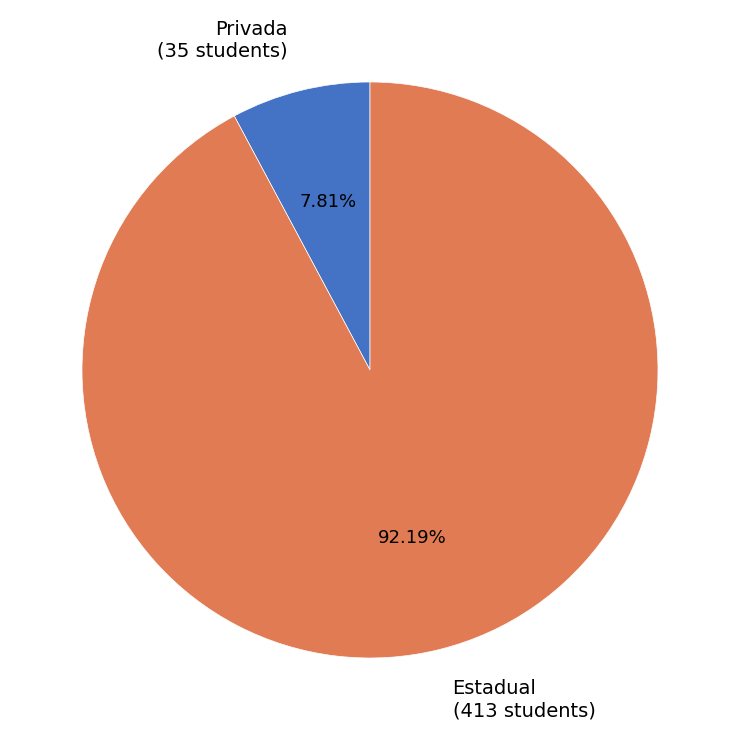

Which category has the smallest portion of the pie?

Privada (35 students)